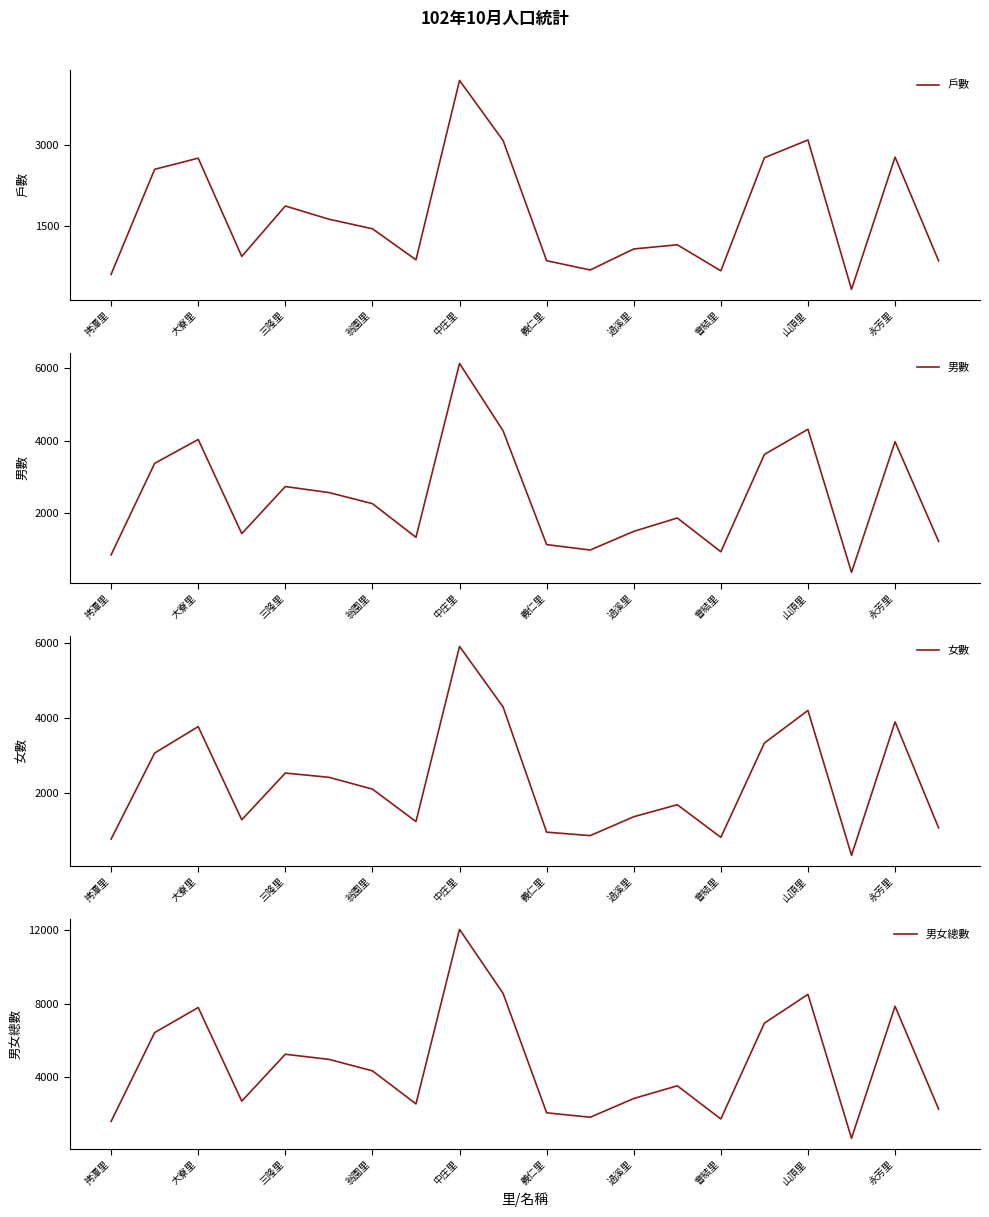

What is the minimum value for 戶數?

325